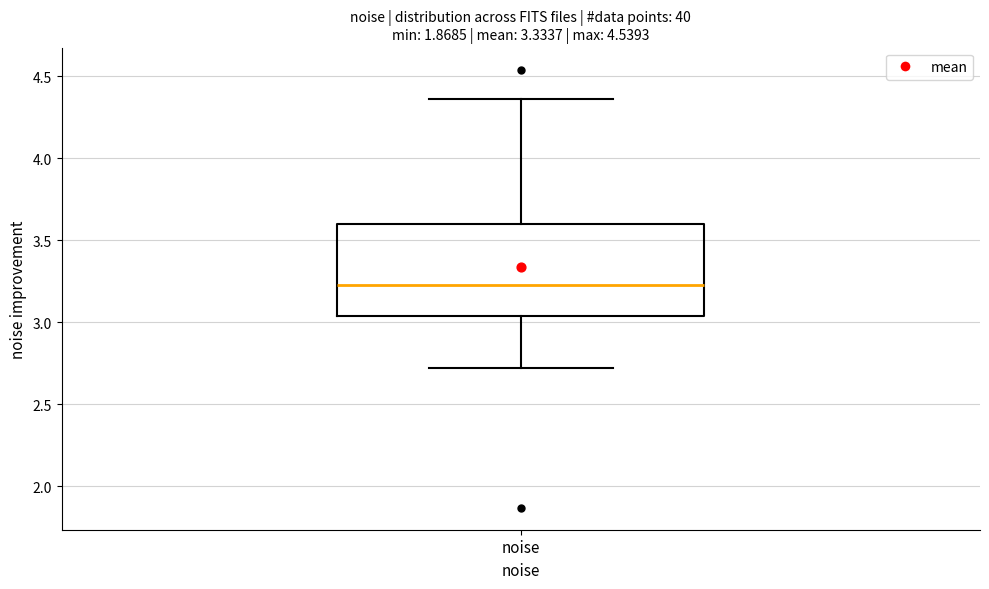

Where is the lower edge of the box for noise on the y-axis? The values are not printed on the chart, so give them approximately, as read against the axis.

3.05